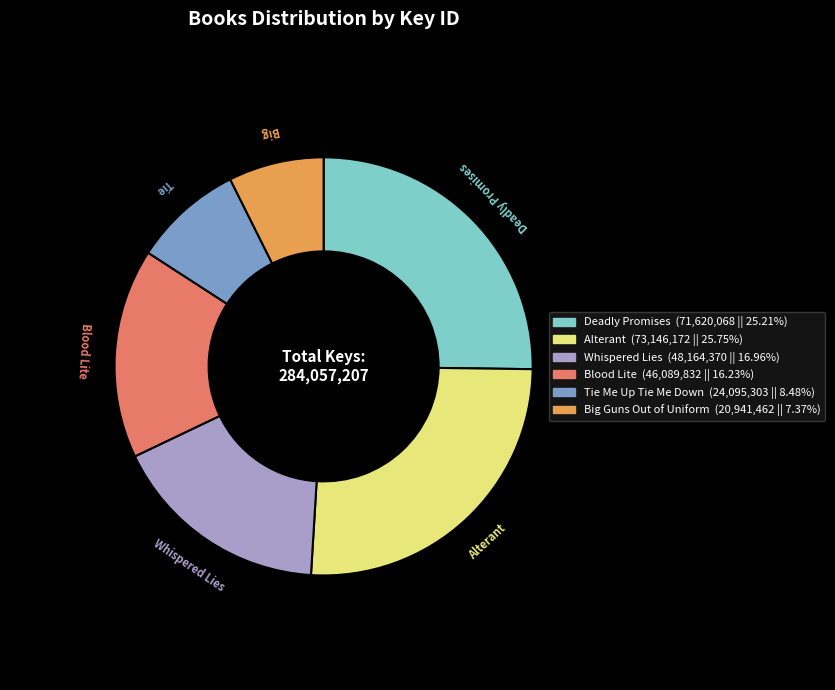

Does any single category account for the majority?

No